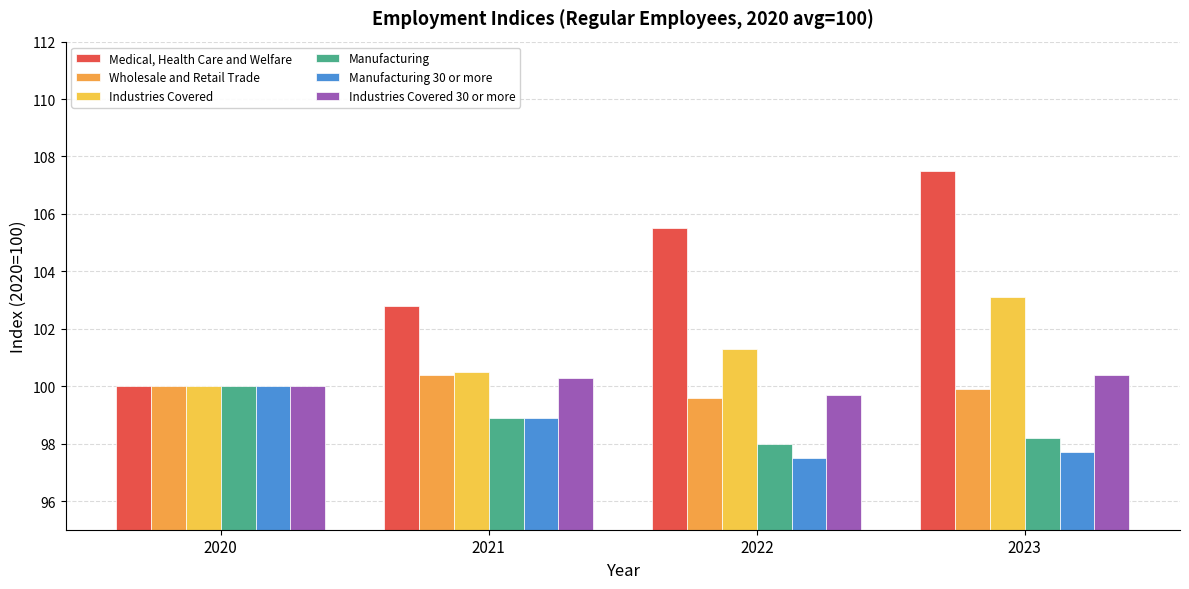

How many values in the Medical, Health Care and Welfare series are below 105?

2